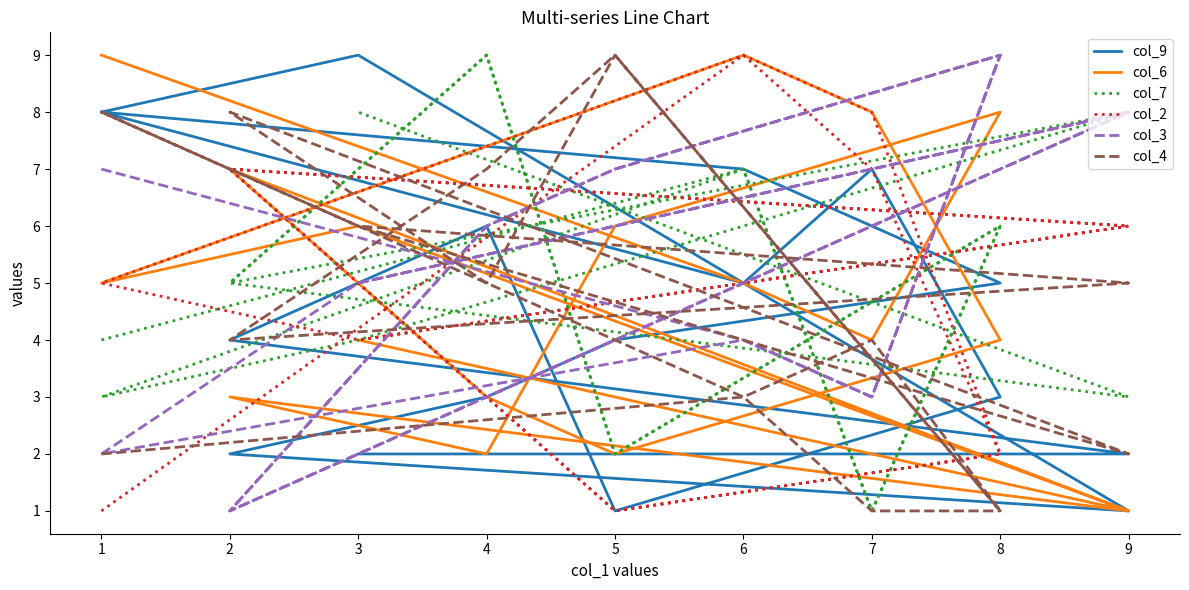

How many series are shown in this chart?

6